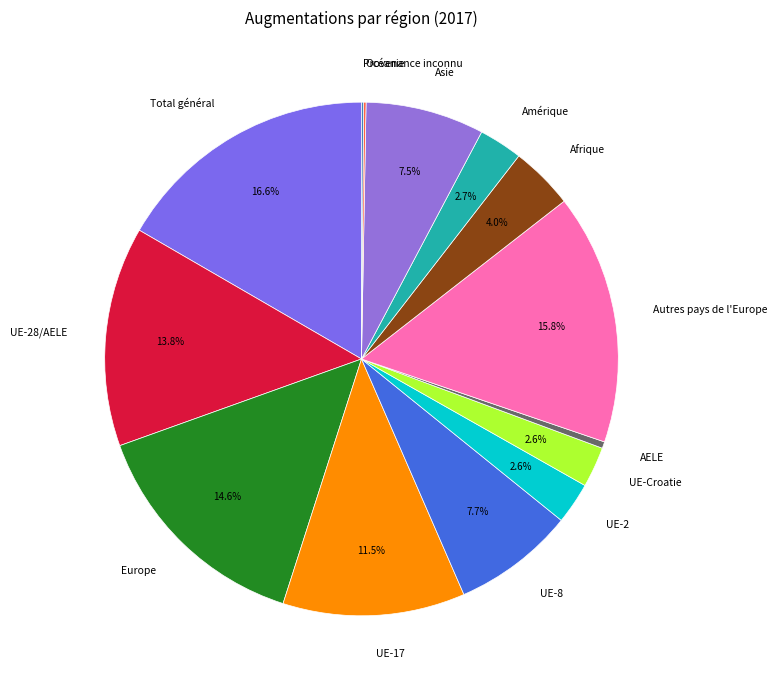

What portion of the pie excludes UE-Croatie?

97.4%